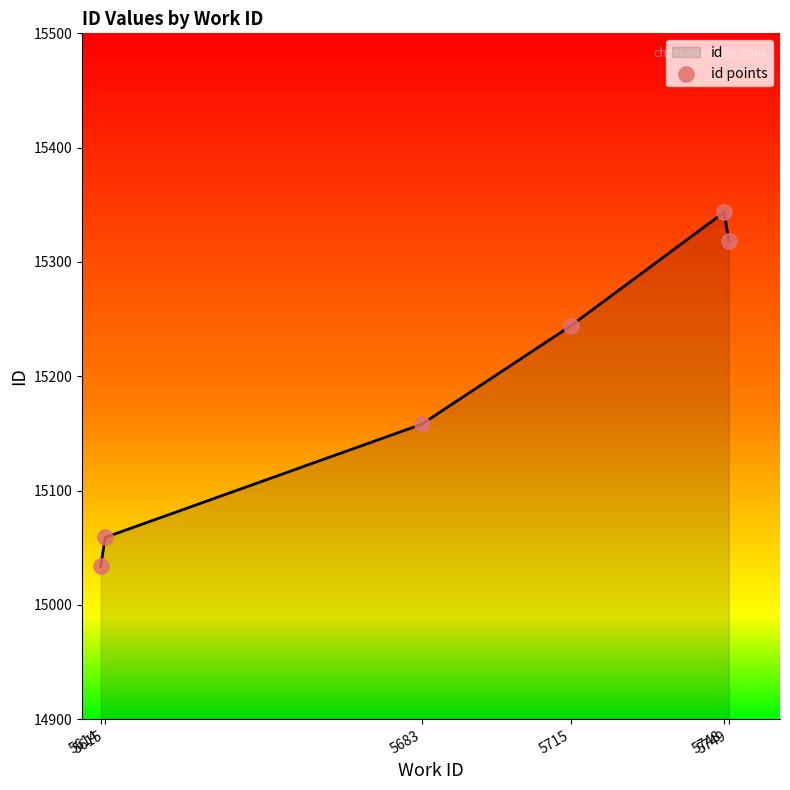

What is the smallest value displayed?

15033.7